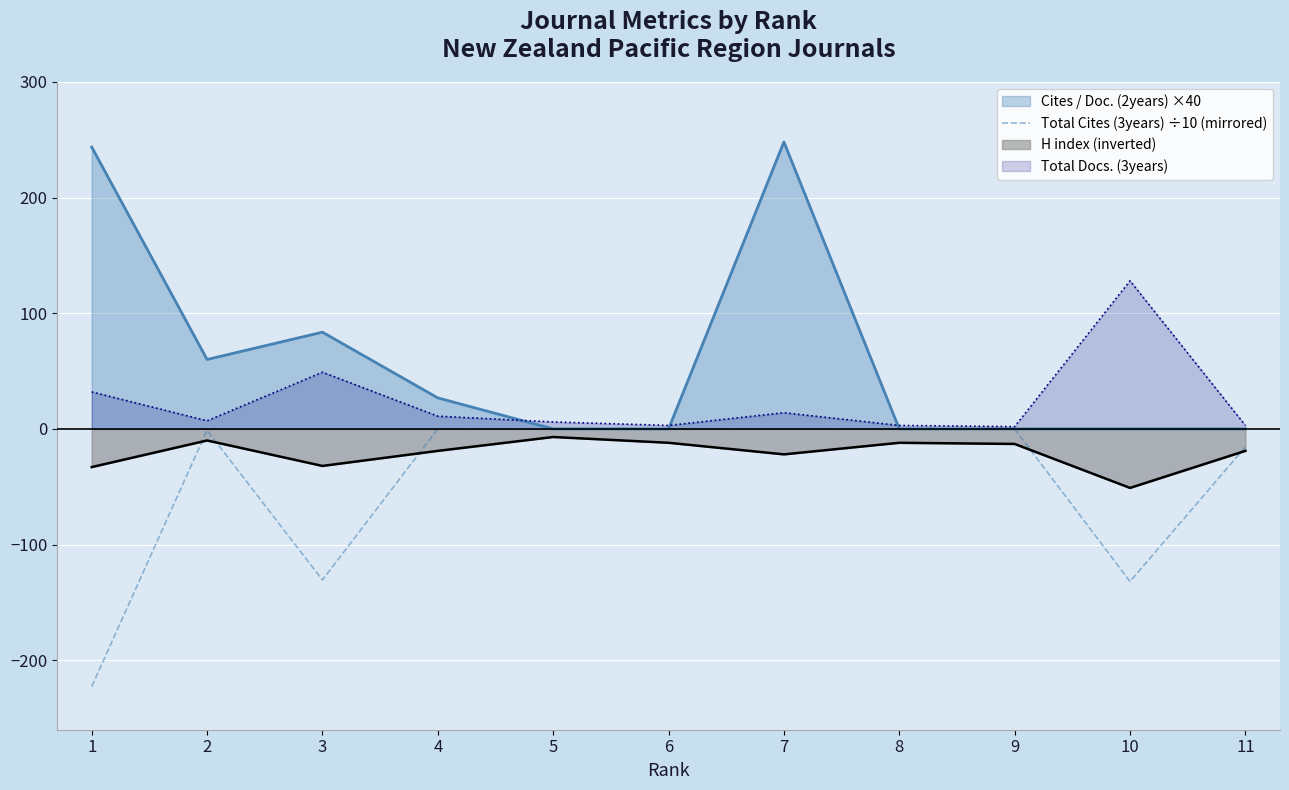

The value at 5 is -0.0. True or false?

True